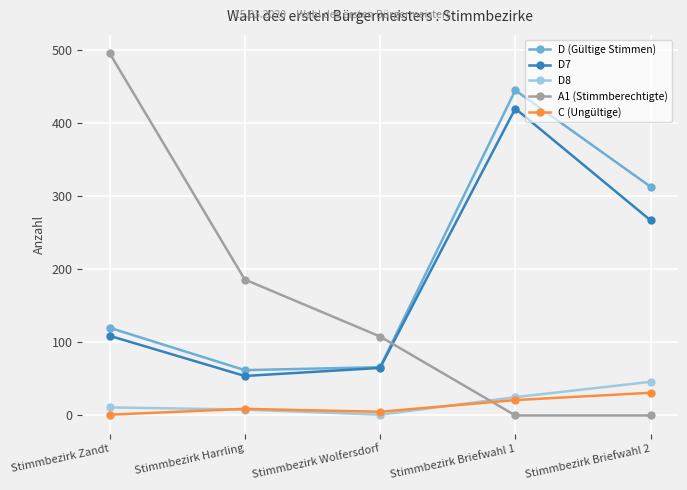

What is the sum of the D (Gültige Stimmen) values at Stimmbezirk Briefwahl 1 and Stimmbezirk Harrling?

507